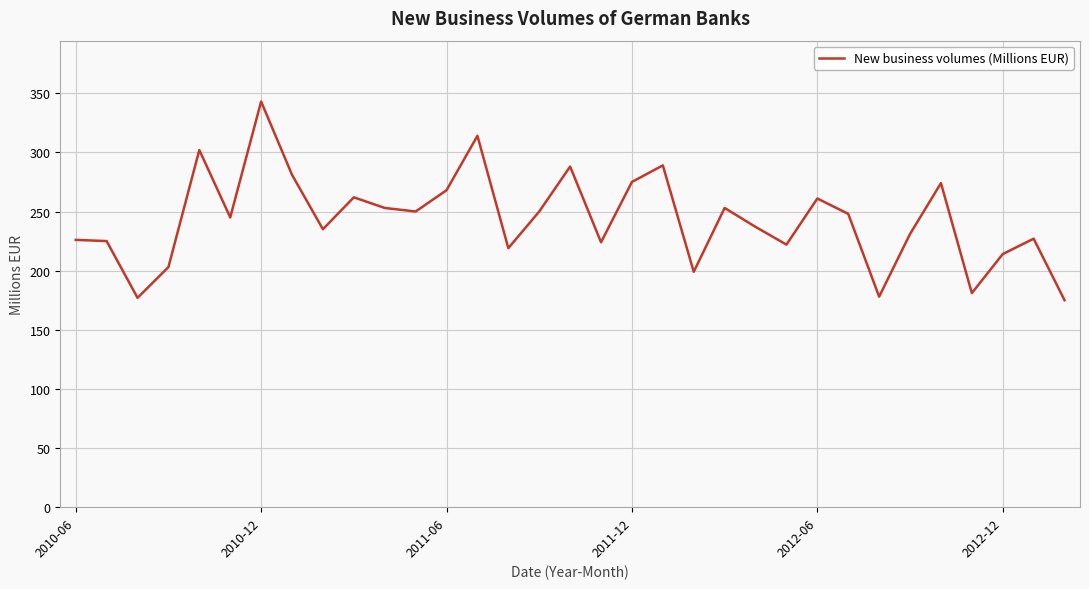

What is the difference between the maximum and minimum values?

168